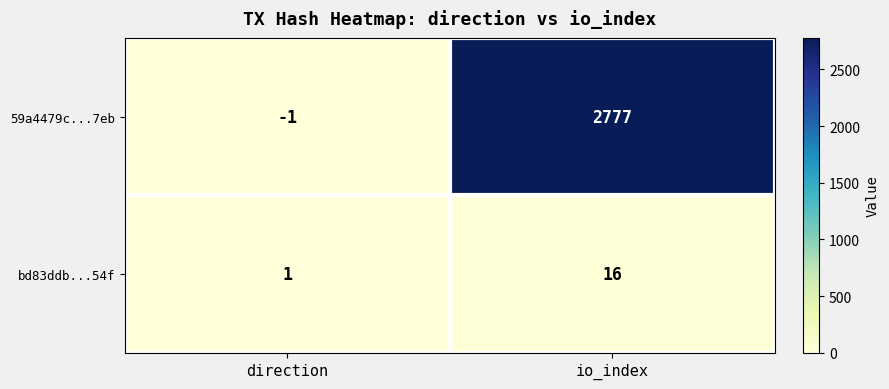

At direction, list the series in order from smallest to largest.

59a4479c...7eb, bd83ddb...54f